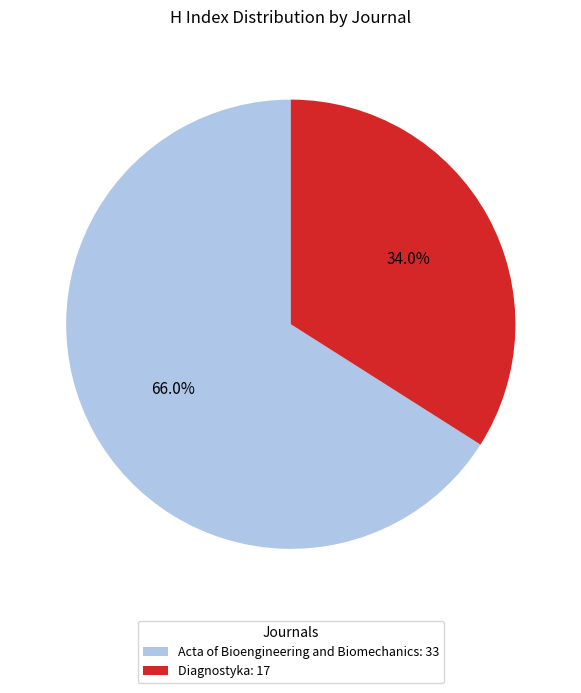

How many slices are in this pie chart?

2